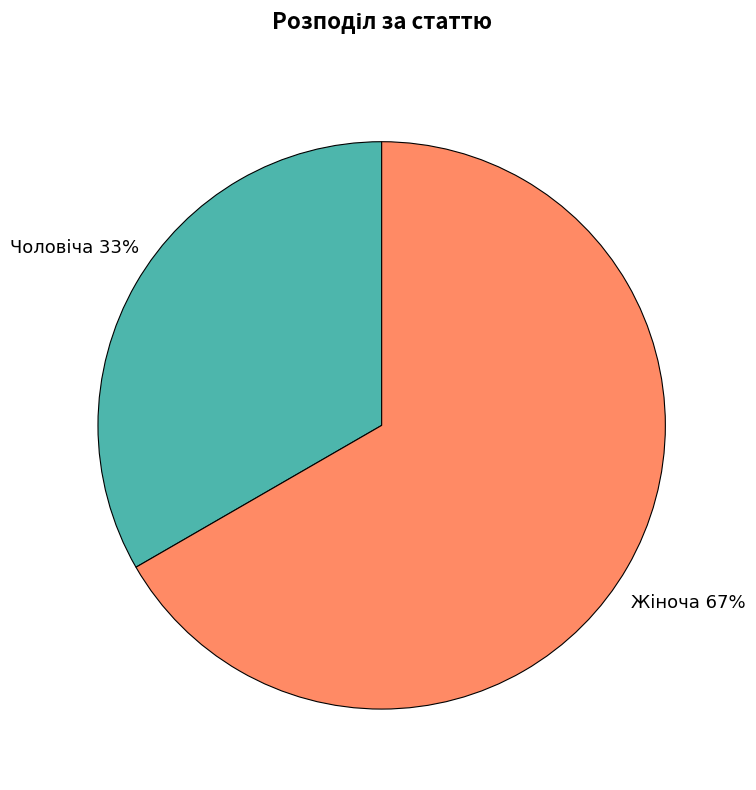

To the nearest percent, what is the average slice percentage?

50%